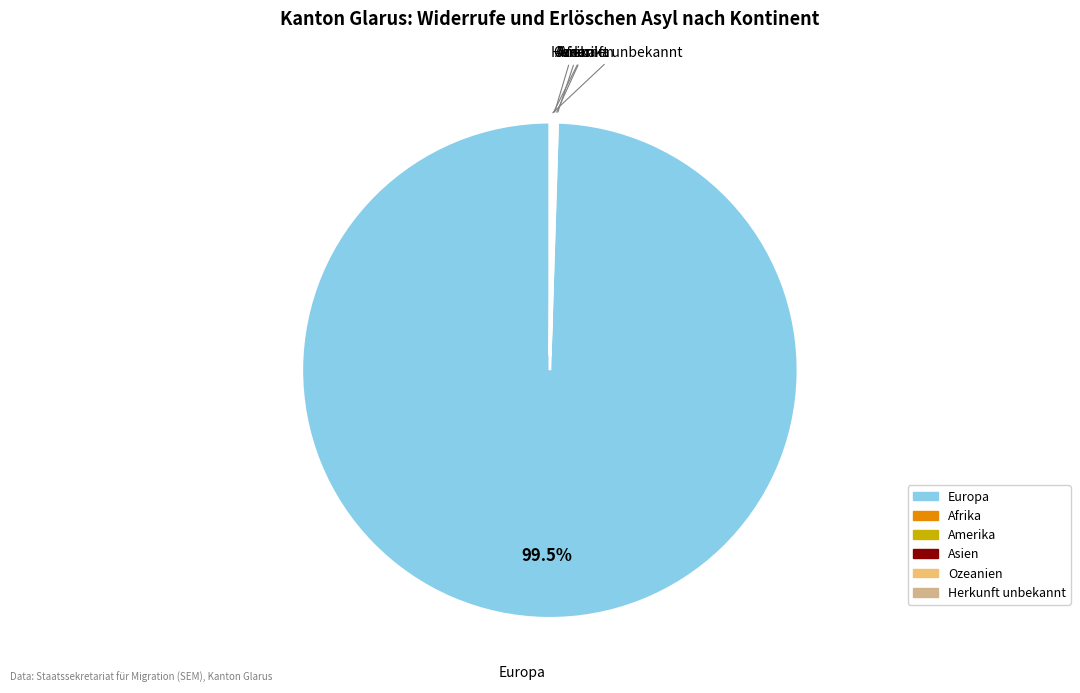

Which slice is the largest?

Europa